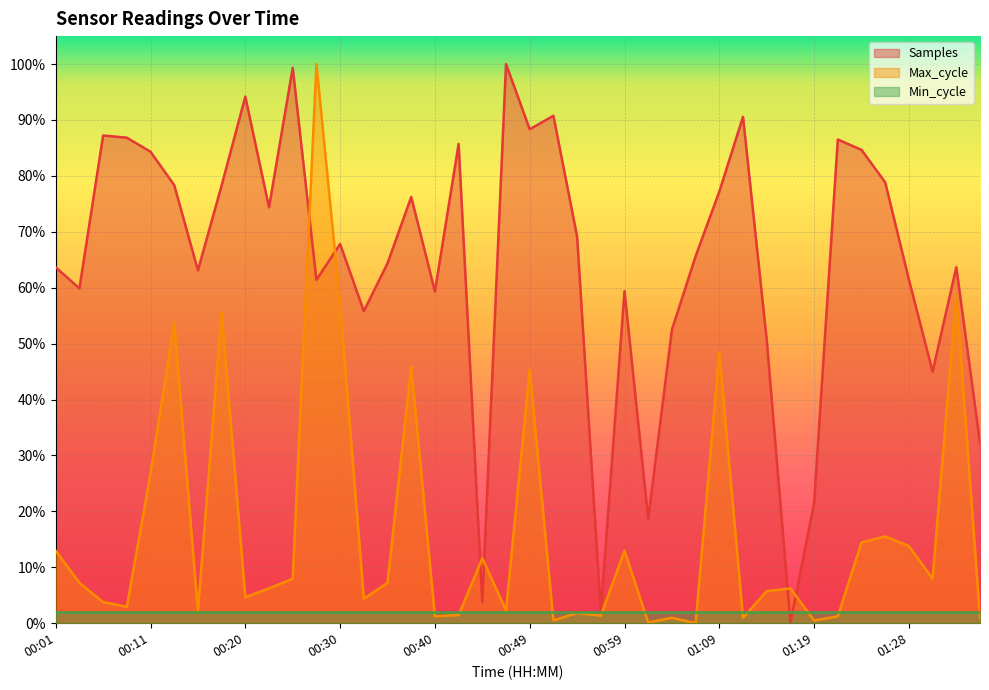

The value of Max_cycle at 00:20 is 2.6. True or false?

False